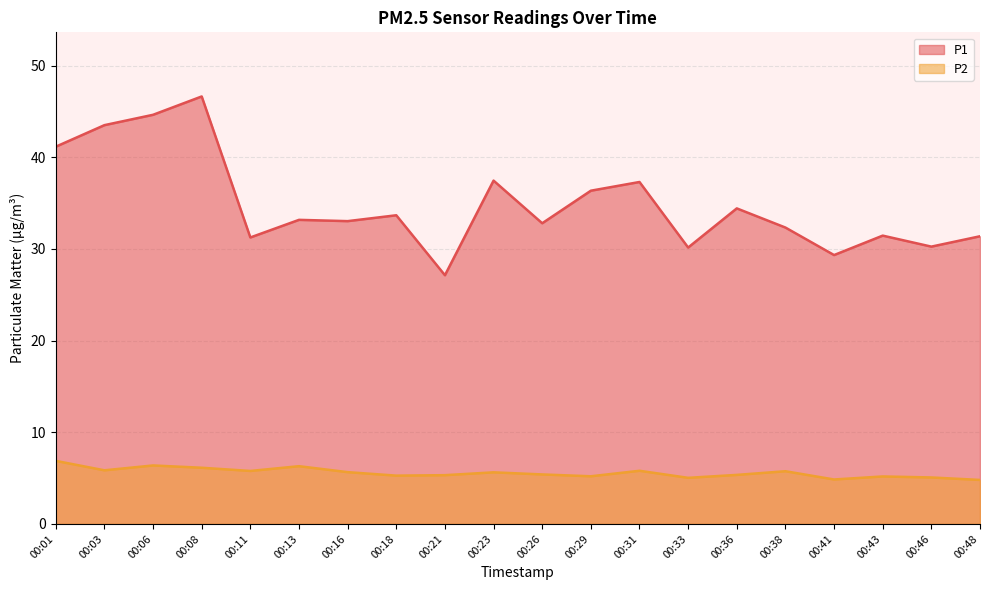

The value of P1 at 00:03 is 19.6. True or false?

False